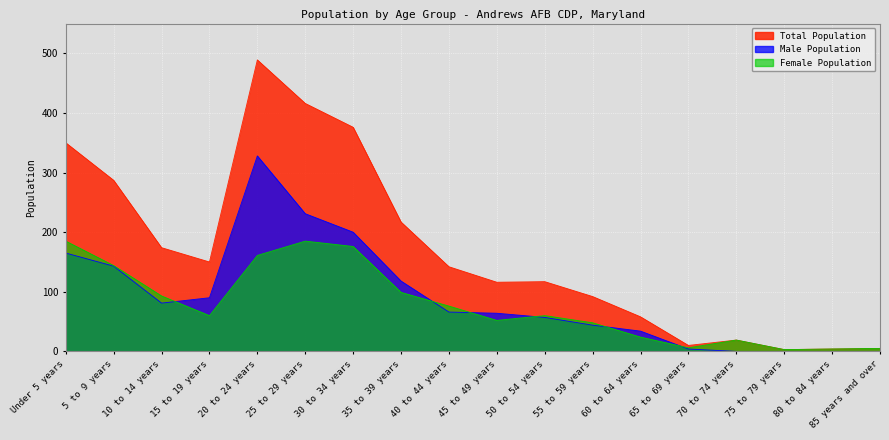

What is the average value of the Total Population series?

168